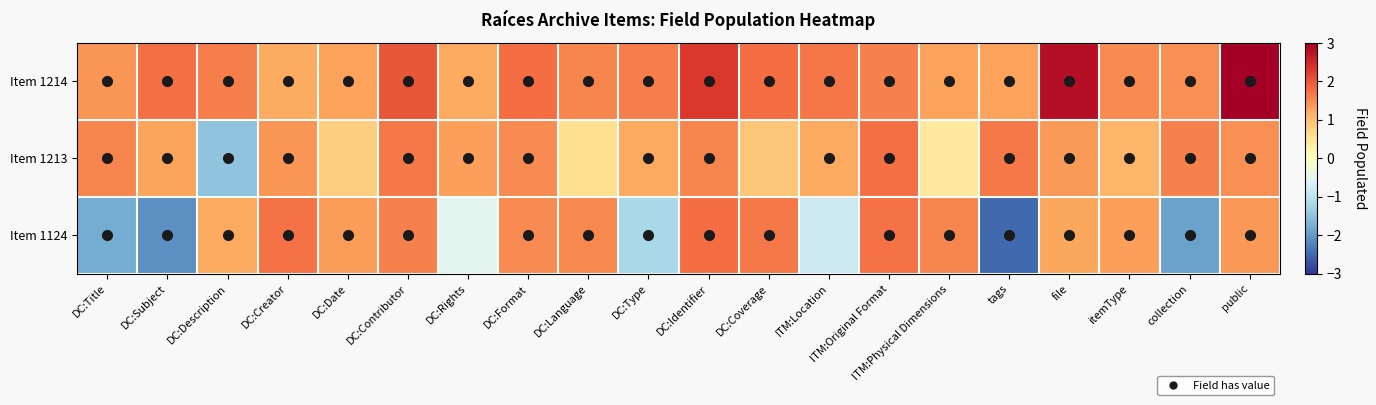

Reading right to left, list all the values displayed in this chart.

Item 1214: public=3.0	collection=1.5	itemType=1.5	file=2.8	tags=1.3	ITM:Physical Dimensions=1.3	ITM:Original Format=1.6	ITM:Location=1.7	DC:Coverage=1.8	DC:Identifier=2.3	DC:Type=1.6	DC:Language=1.6	DC:Format=1.8	DC:Rights=1.2	DC:Contributor=2.0	DC:Date=1.3	DC:Creator=1.2	DC:Description=1.6	DC:Subject=1.8	DC:Title=1.4
Item 1213: public=1.5	collection=1.6	itemType=1.1	file=1.4	tags=1.7	ITM:Physical Dimensions=0.4	ITM:Original Format=1.8	ITM:Location=1.2	DC:Coverage=0.9	DC:Identifier=1.6	DC:Type=1.2	DC:Language=0.6	DC:Format=1.5	DC:Rights=1.3	DC:Contributor=1.7	DC:Date=0.8	DC:Creator=1.4	DC:Description=-1.5	DC:Subject=1.3	DC:Title=1.6
Item 1124: public=1.4	collection=-1.9	itemType=1.3	file=1.3	tags=-2.5	ITM:Physical Dimensions=1.6	ITM:Original Format=1.7	ITM:Location=-0.8	DC:Coverage=1.7	DC:Identifier=1.8	DC:Type=-1.2	DC:Language=1.5	DC:Format=1.5	DC:Rights=-0.5	DC:Contributor=1.6	DC:Date=1.4	DC:Creator=1.7	DC:Description=1.2	DC:Subject=-2.1	DC:Title=-1.8